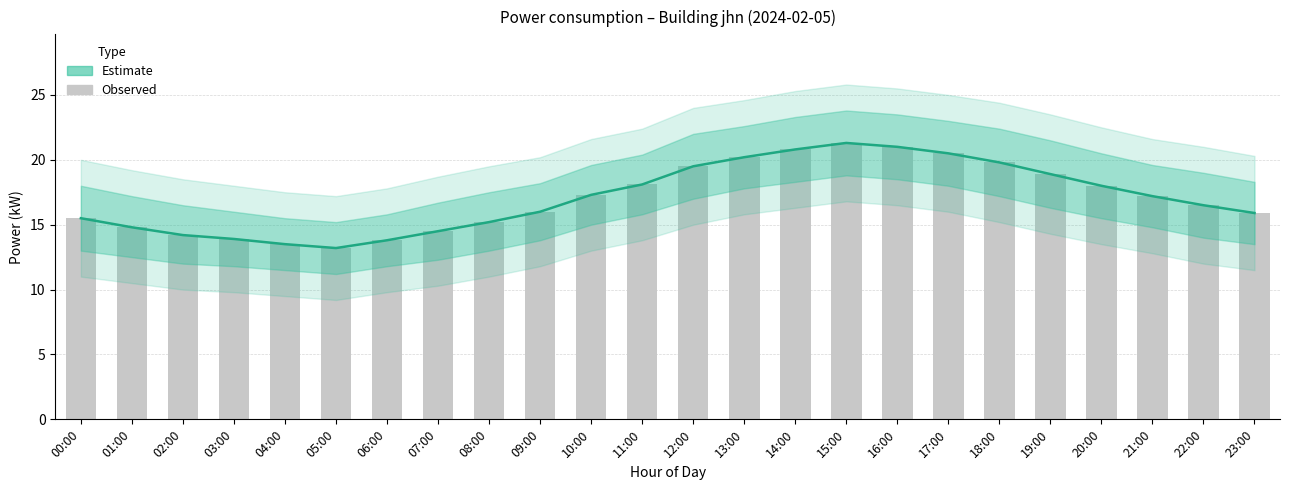

List the labels in order of Observed value, largest first.

15:00, 16:00, 14:00, 17:00, 13:00, 18:00, 12:00, 19:00, 11:00, 20:00, 10:00, 21:00, 22:00, 09:00, 23:00, 00:00, 08:00, 01:00, 07:00, 02:00, 03:00, 06:00, 04:00, 05:00